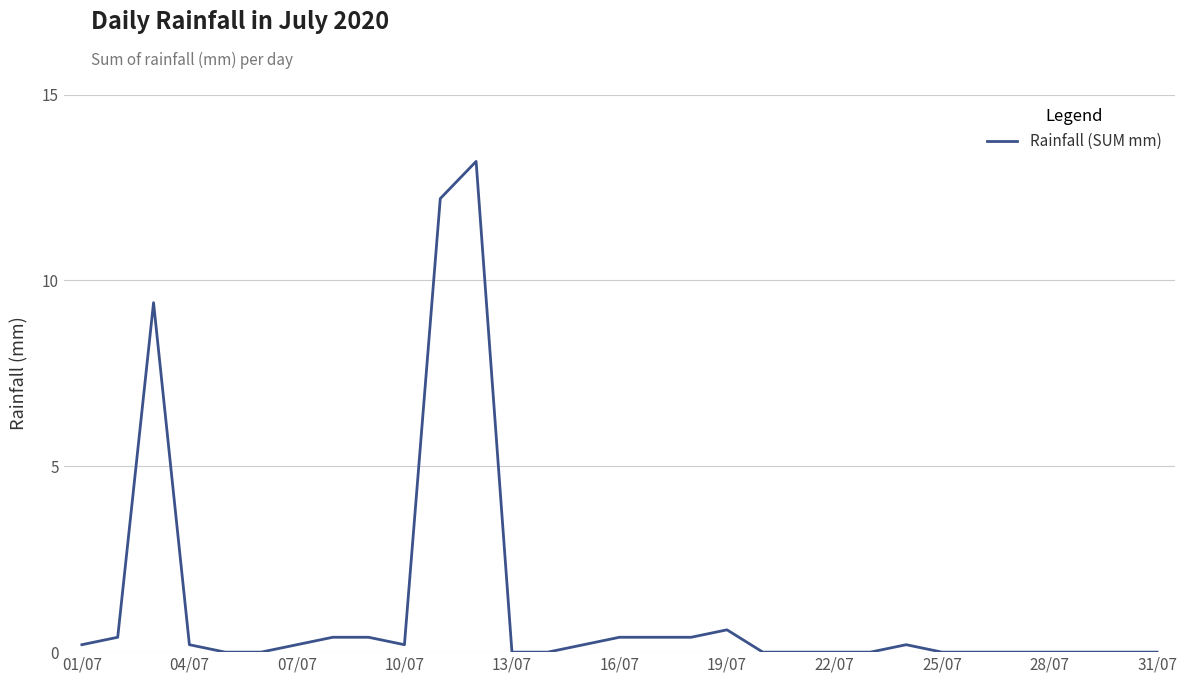

What is the maximum value shown in the chart?

13.2